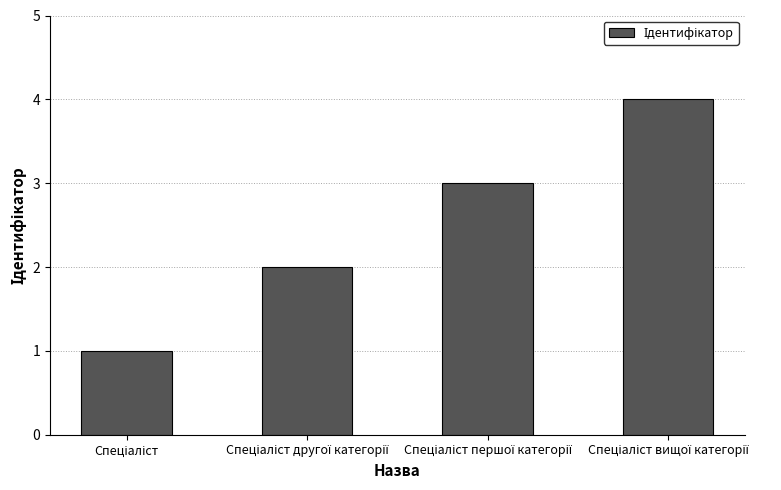

What is the sum of all values?

10